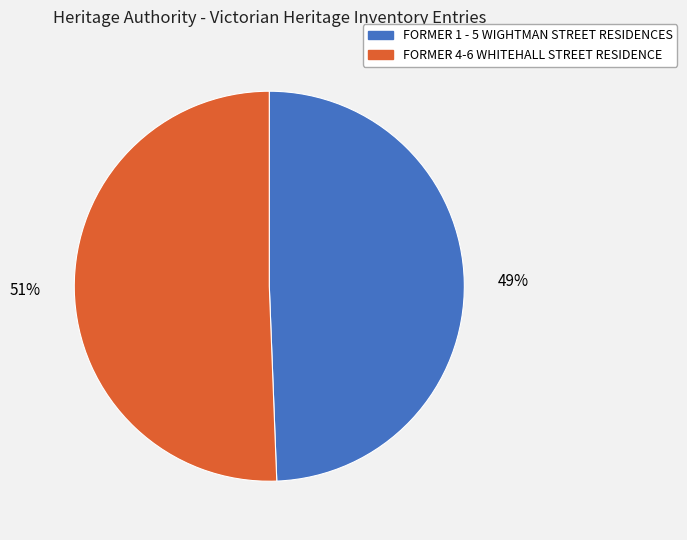

Is the sum of FORMER 4-6 WHITEHALL STREET RESIDENCE and FORMER 1 - 5 WIGHTMAN STREET RESIDENCES greater than half?

Yes